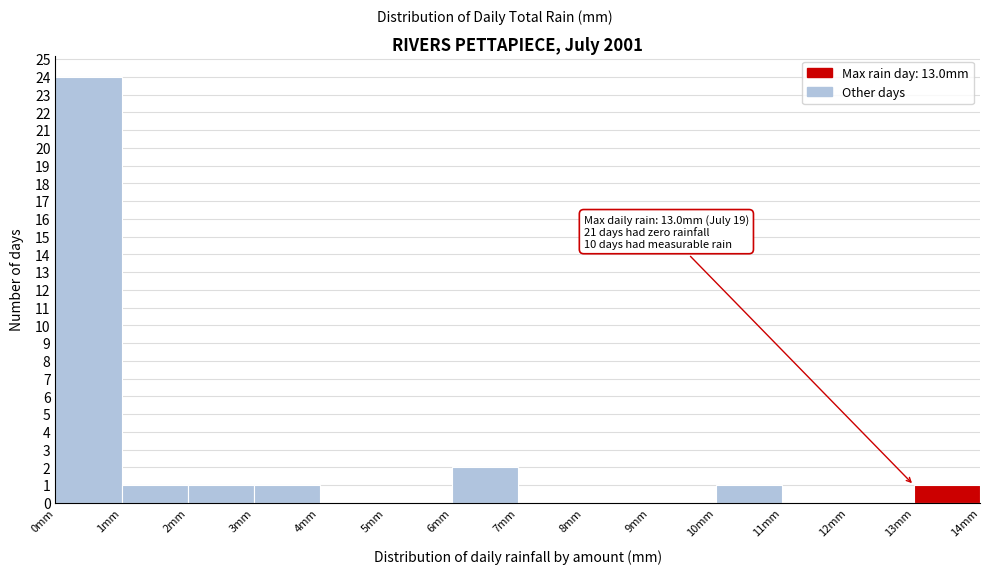

Over which range of the x-axis is the bar tallest?

0 to 1